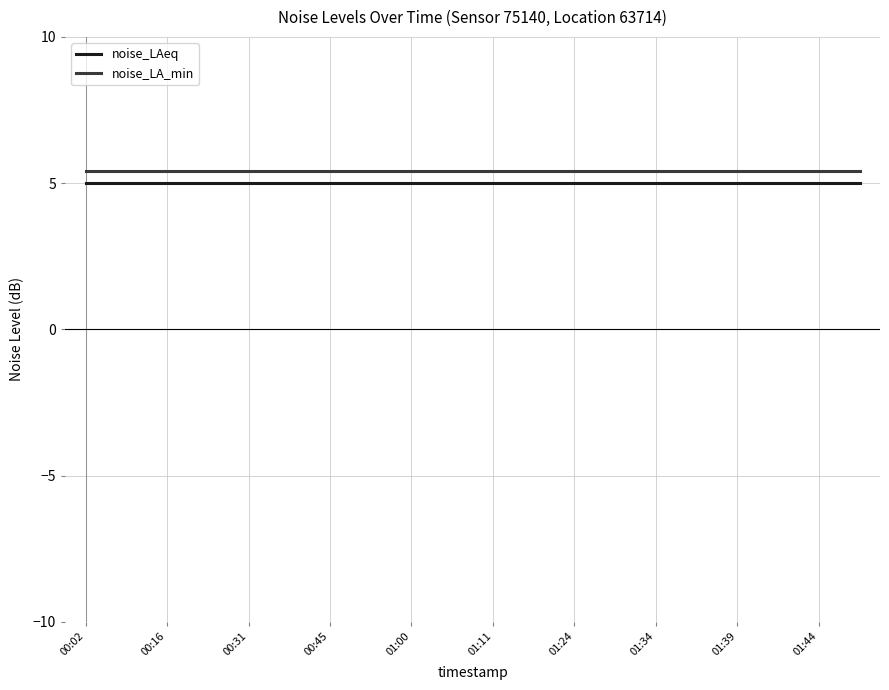

Which series has the largest total across all categories?

noise_LA_min